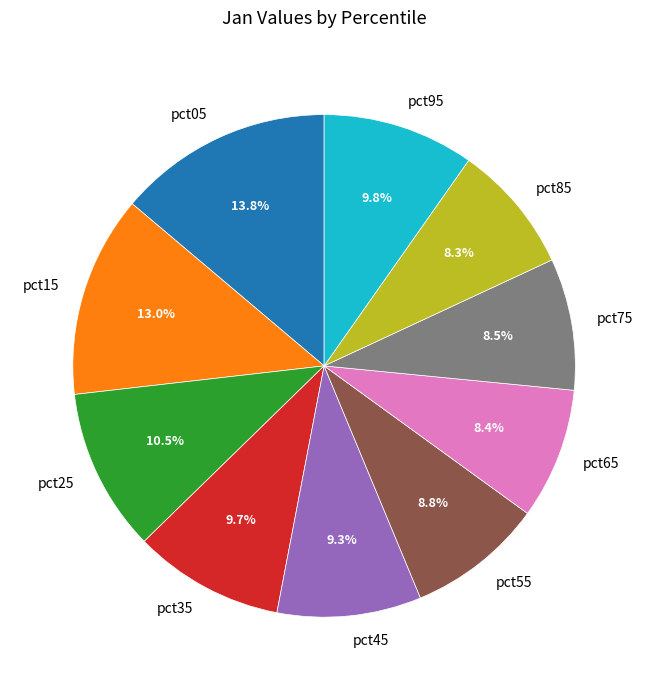

To the nearest percent, what is the difference between the pct25 and pct45 slice percentages?

1%